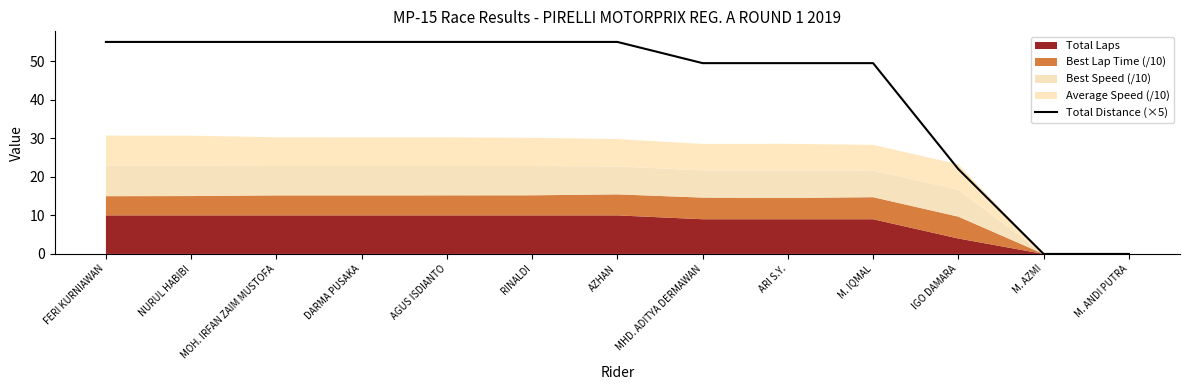

Reading left to right, what are all the values shown in this chart?

55.0	55.0	55.0	55.0	55.0	55.0	55.0	49.5	49.5	49.5	22.0	0.0	0.0